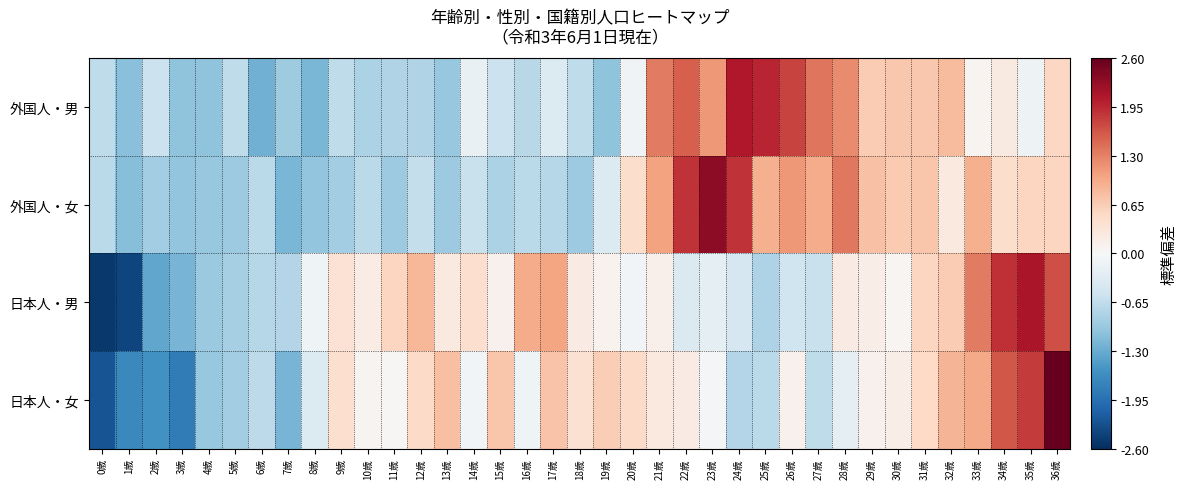

At which category is the sum across all series the highest?

36歳